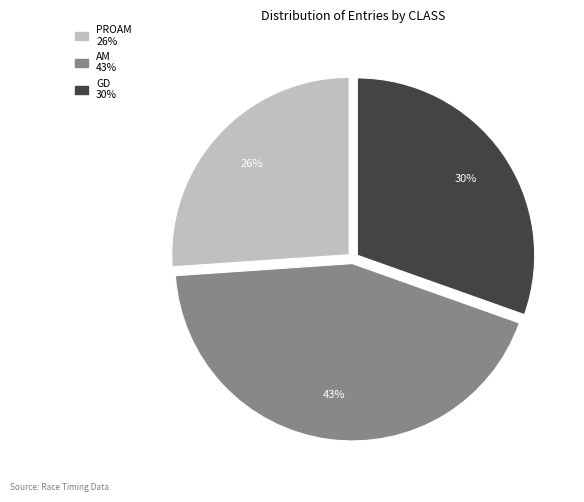

What percentage is the AM slice, to the nearest percent?

43%